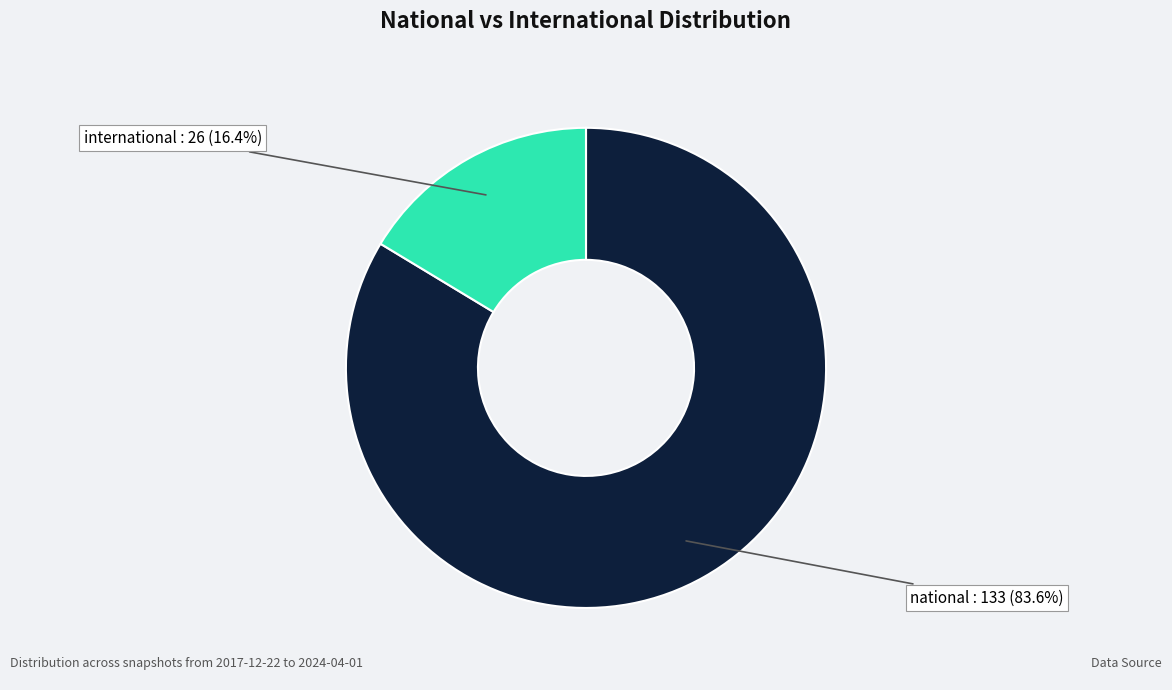

Count the number of slices in the pie.

2